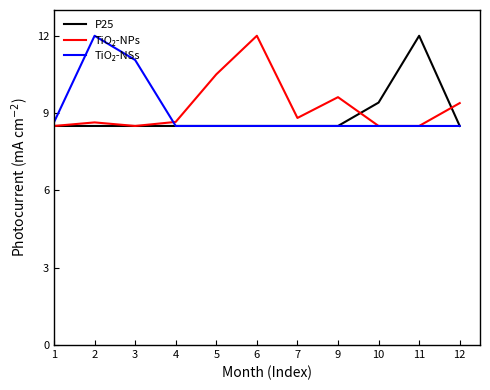

What is the total value across all series at 2?

29.1